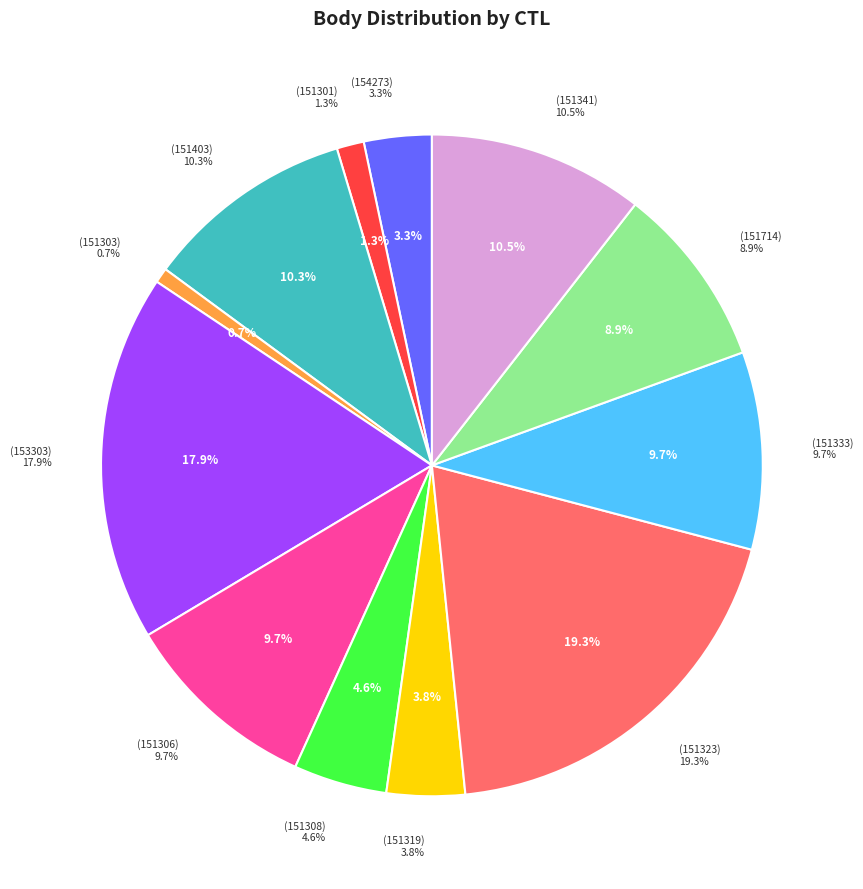

Which slice is the largest?

151323